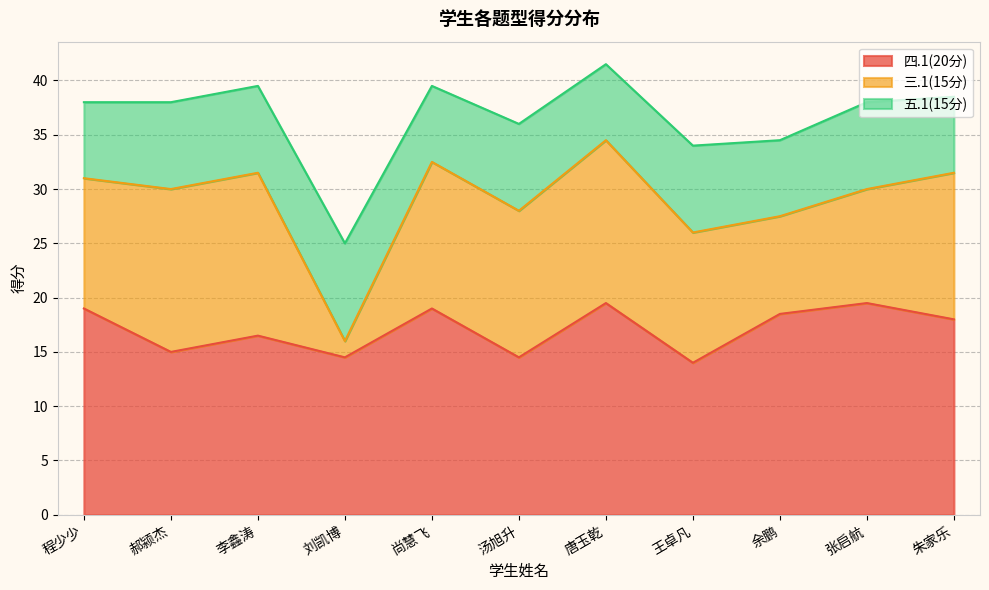

In 五.1(15分), how many points are lower than both neighbors (excluding endpoints)?

3